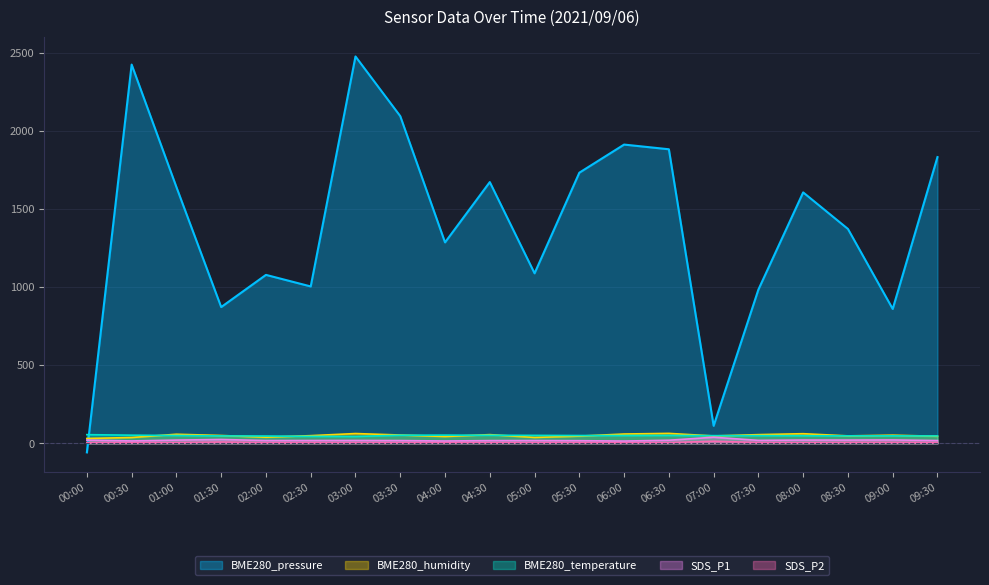

What are all the series names shown in the legend?

BME280_pressure, BME280_humidity, BME280_temperature, SDS_P1, SDS_P2